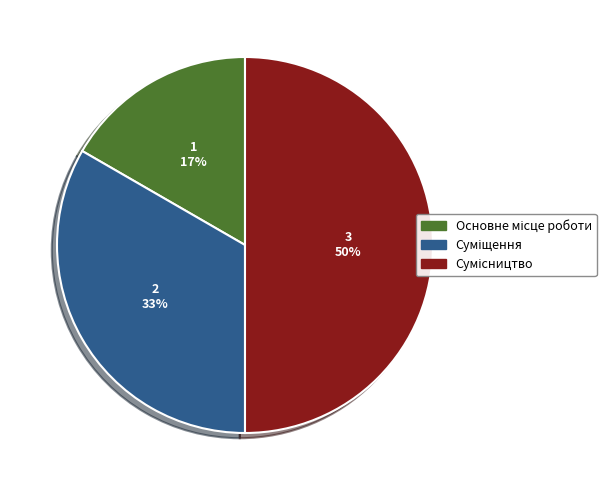

To the nearest percent, what is the difference between the largest and smallest slice percentages?

33%